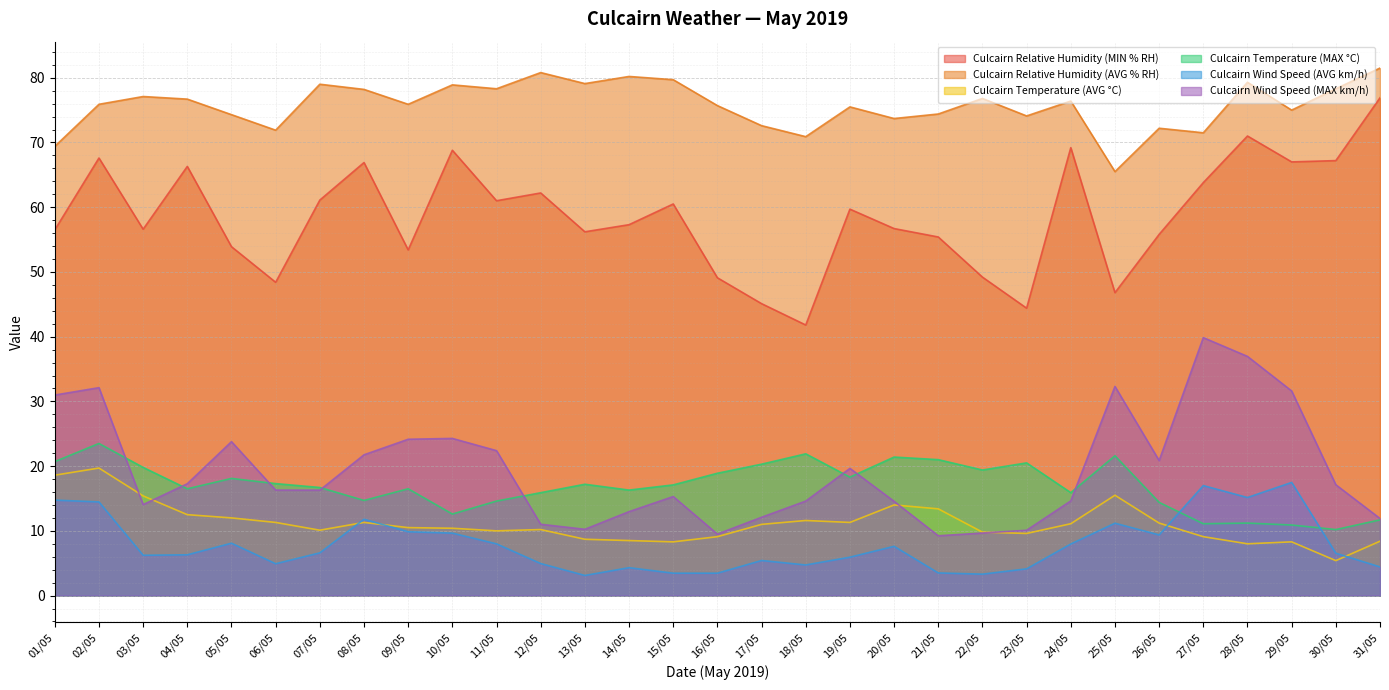

Is it true that Culcairn Relative Humidity (MIN % RH) equals 56.2 at 13/05?

True